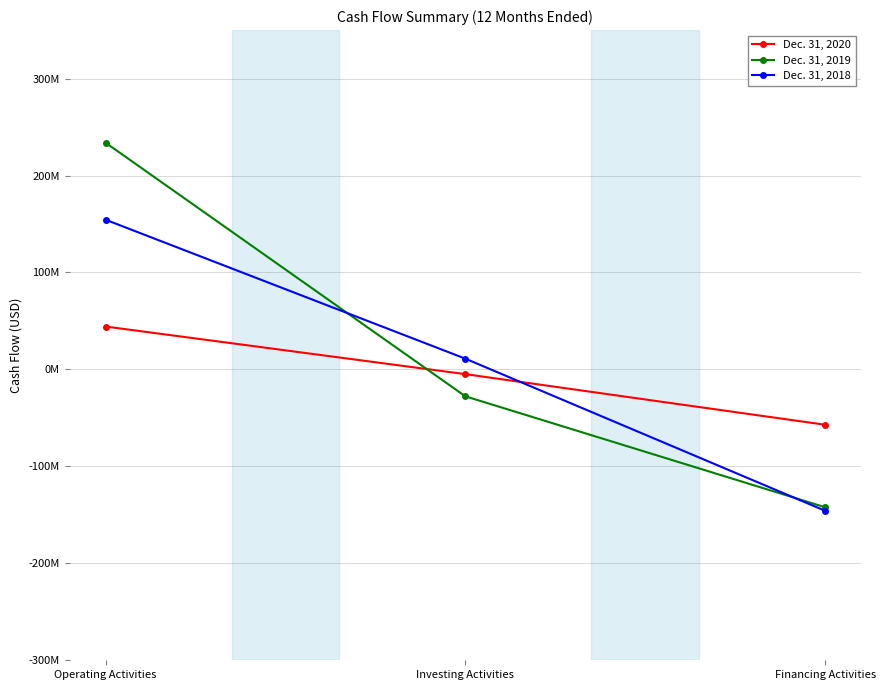

What is the average value of the Dec. 31, 2019 series?

21284667